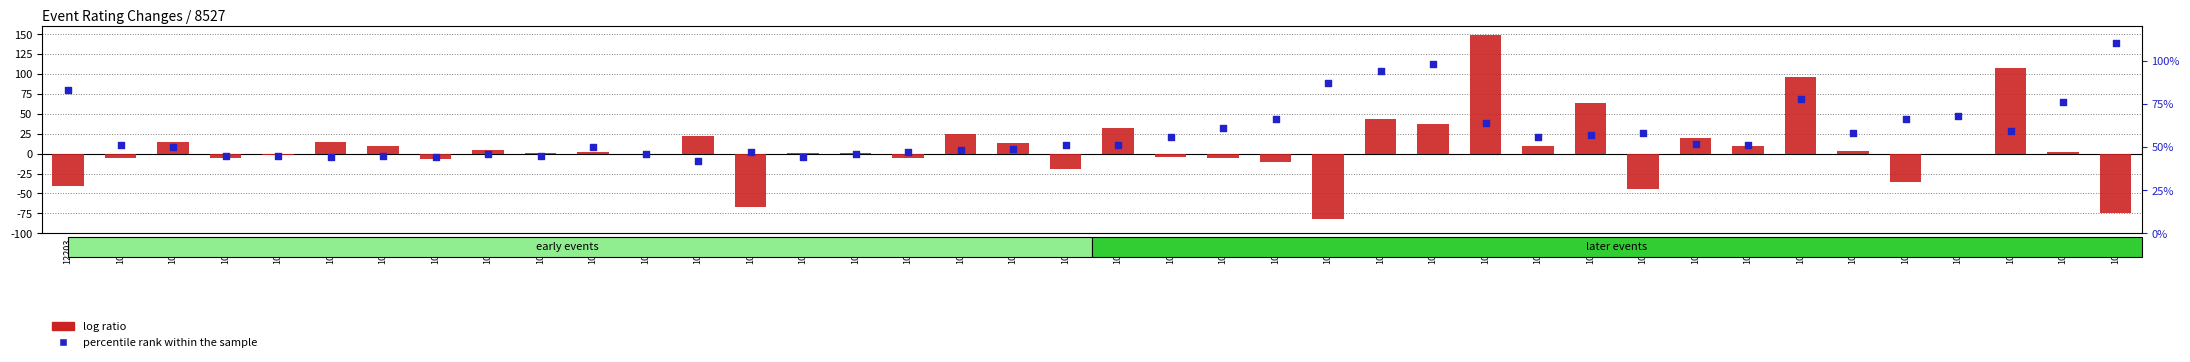

At which category is the sum across all series the highest?

10841